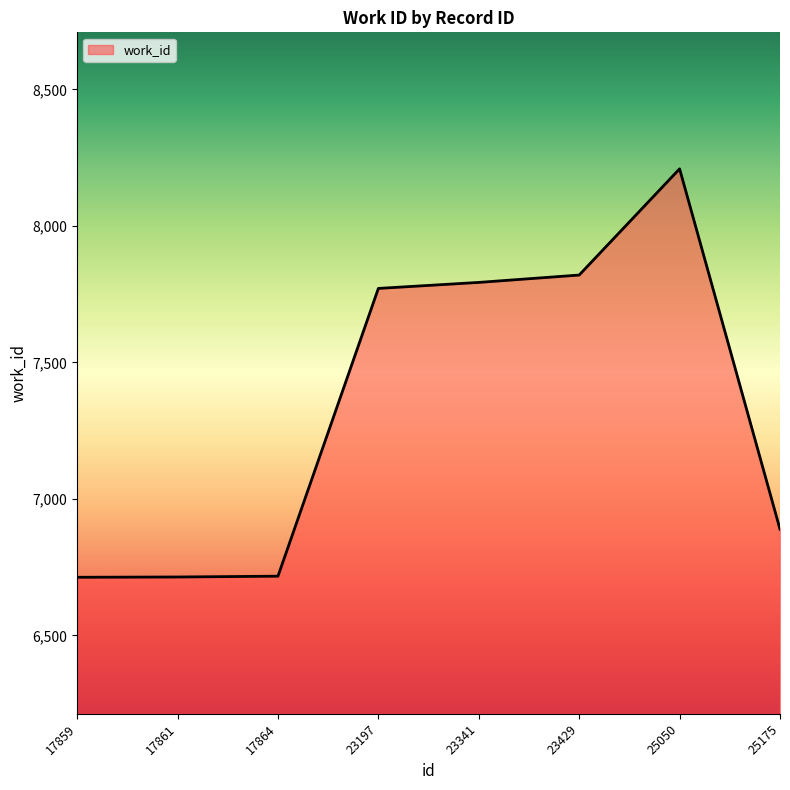

What is the average value?

7328